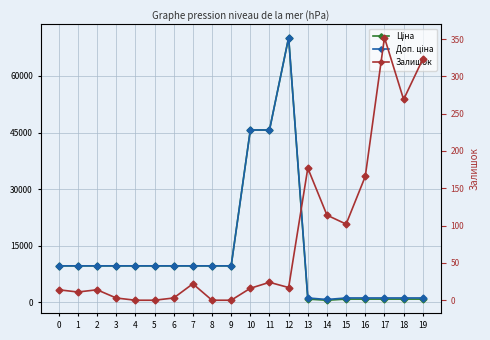

At which label does Залишок first exceed 17?

7